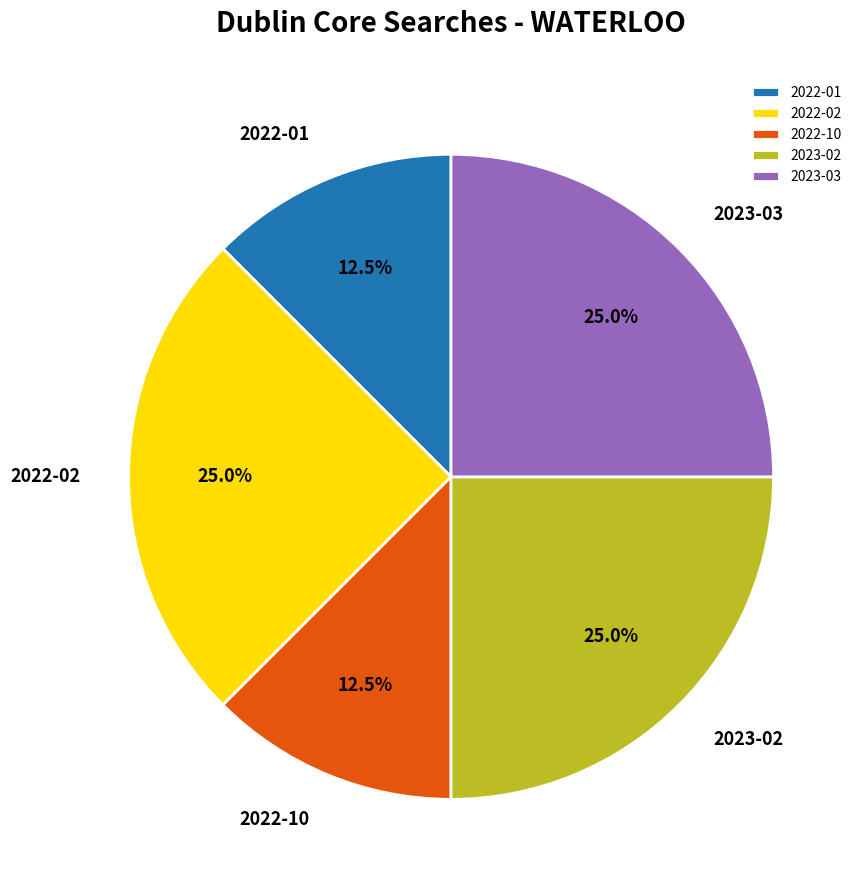

Approximately how many times larger is the value at 2022-01 compared to 2023-02?

0.5